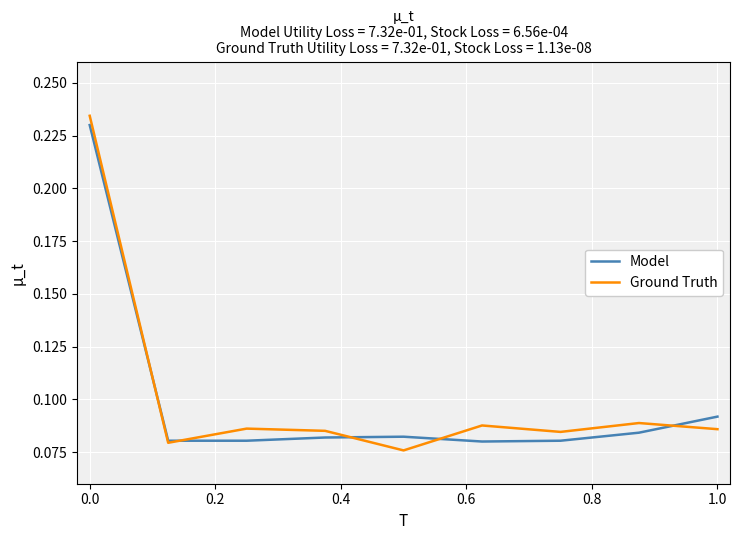

The Ground Truth series shows 0.3 at 0.0. True or false?

False